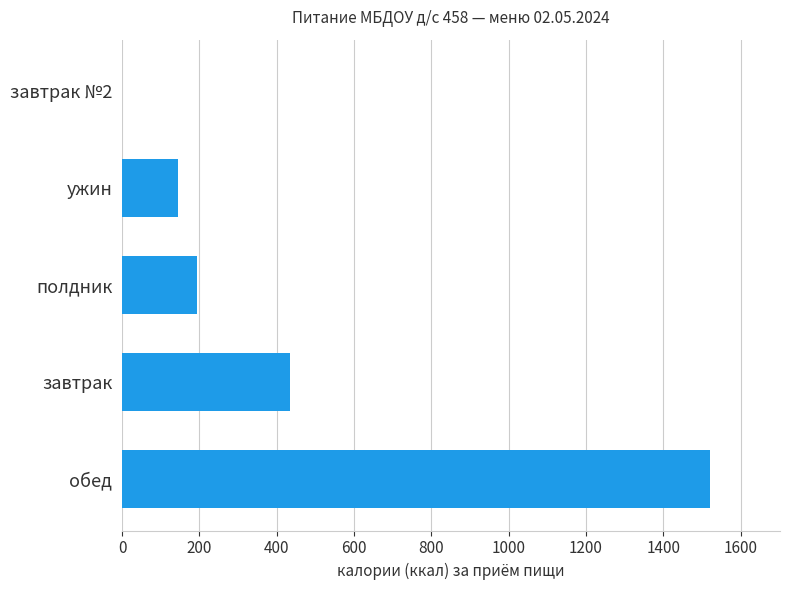

The chart shows a value of 2626.8 at обед. True or false?

False